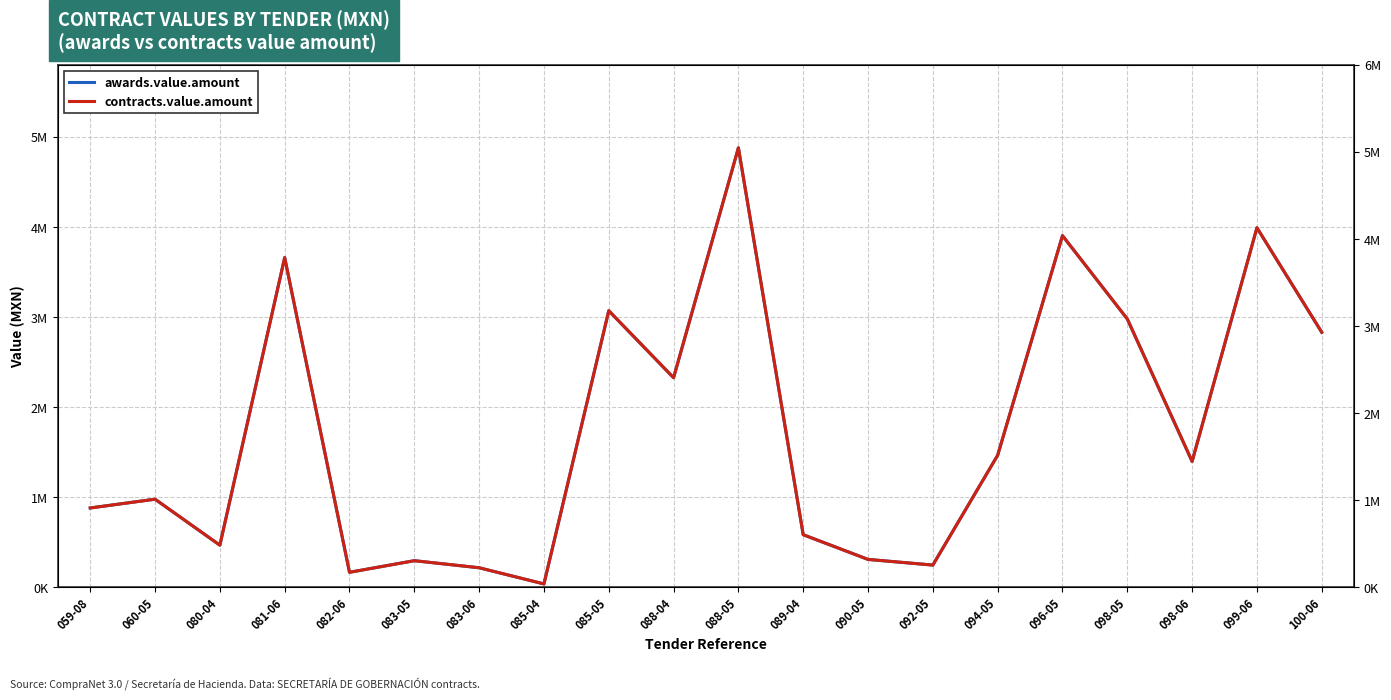

What is the difference between the contracts.value.amount values at 088-05 and 090-05?

4573000